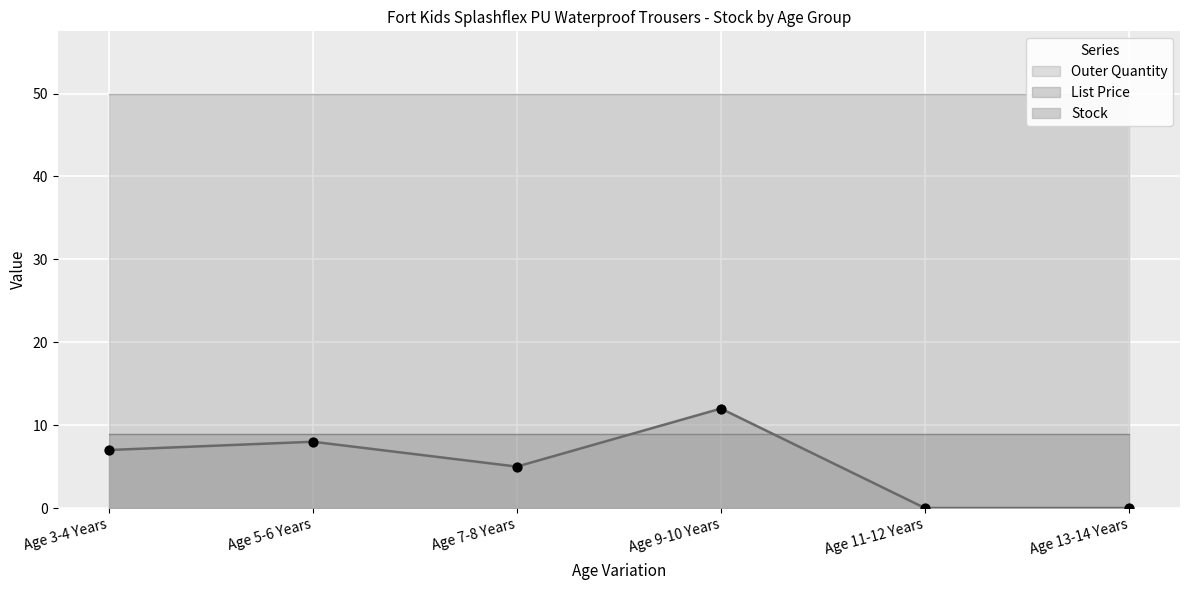

At which category is the sum across all series the highest?

Age 9-10 Years